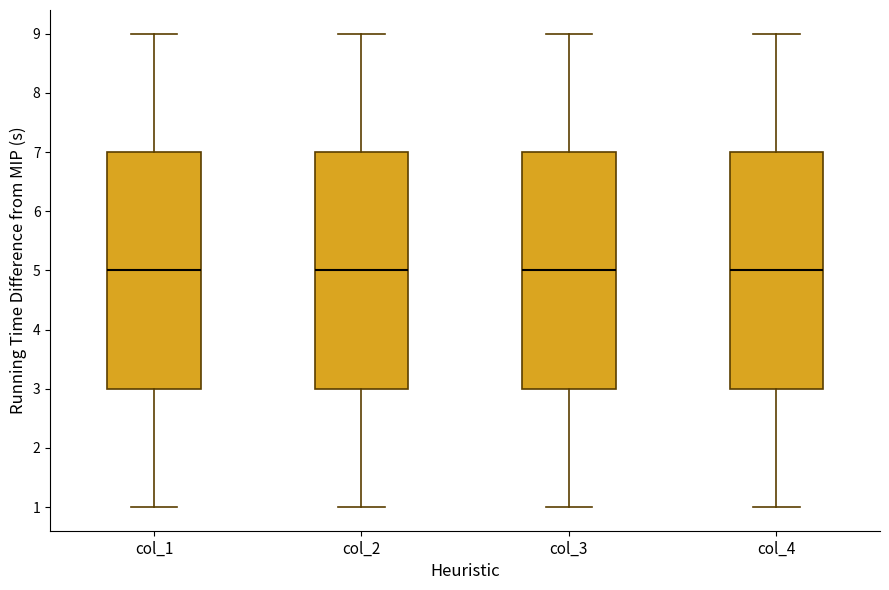

Where is the lower edge of the box for col_3 on the y-axis? The values are not printed on the chart, so give them approximately, as read against the axis.

3